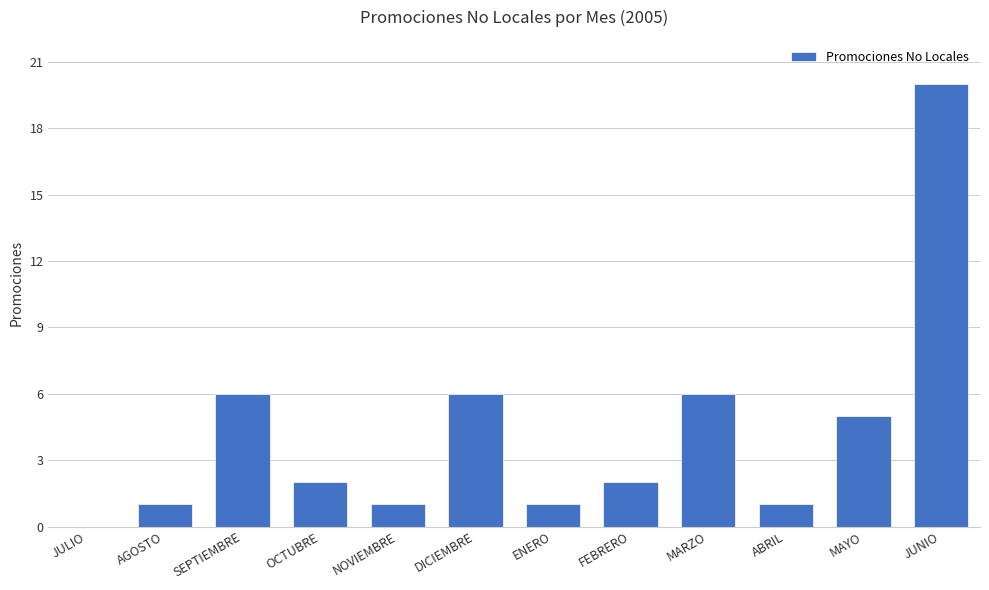

Reading left to right, what are all the values shown in this chart?

0	1	6	2	1	6	1	2	6	1	5	20